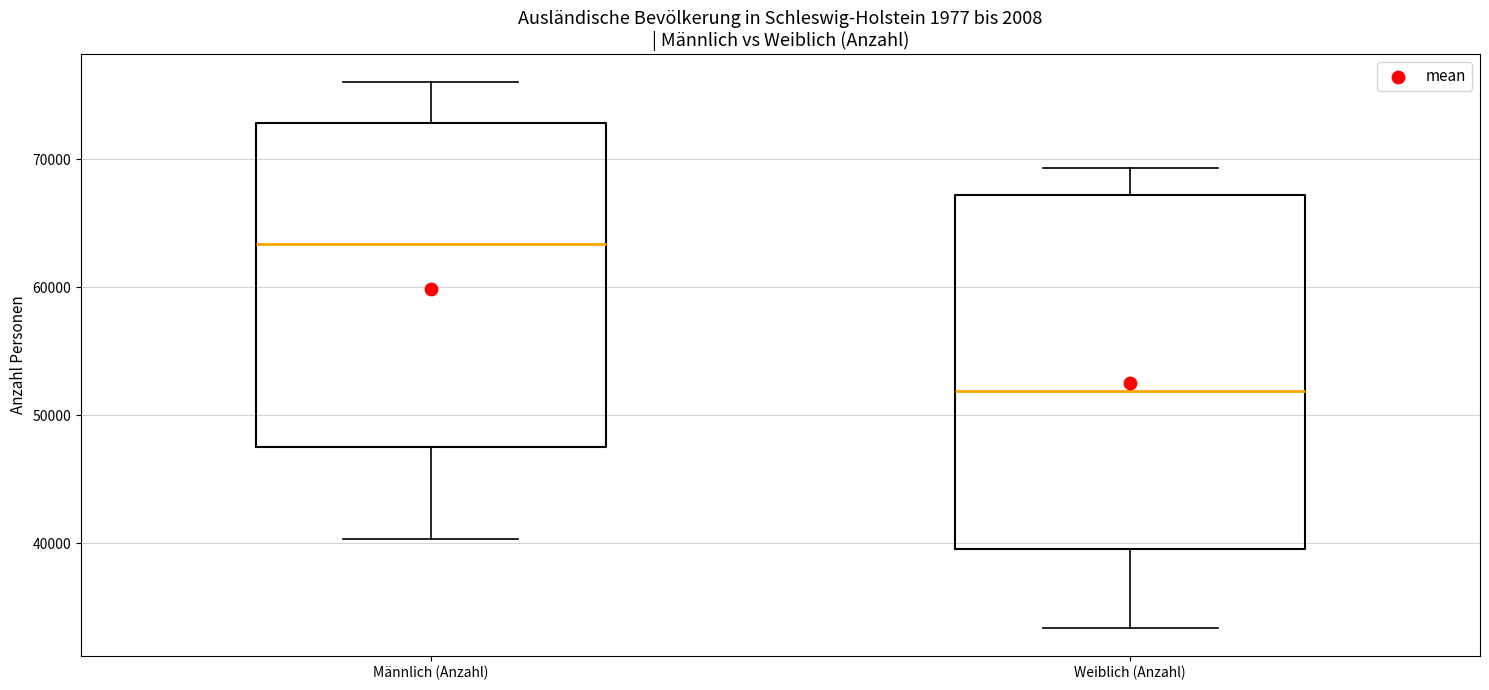

Reading left to right, transcribe this box plot: for each box, give where its median line is, the range the box spans, and where its two whiskers end, as read against the y-axis. The values are not printed on the chart, so give them approximately, as read against the axis.

Männlich (Anzahl): median 63000, box 47000 to 73000, whiskers 40000 to 76000
Weiblich (Anzahl): median 52000, box 40000 to 67000, whiskers 33000 to 69000